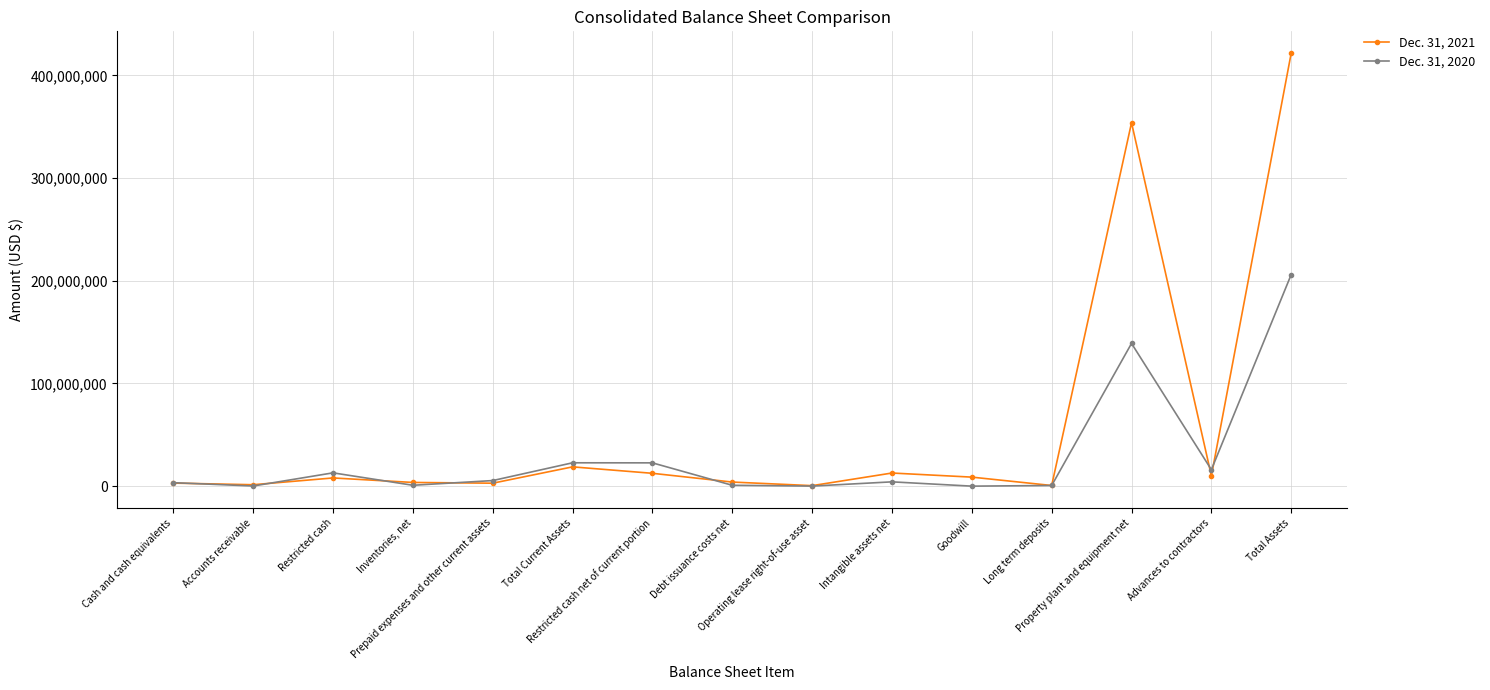

What is the label of the 13th point from the left?

Property plant and equipment net